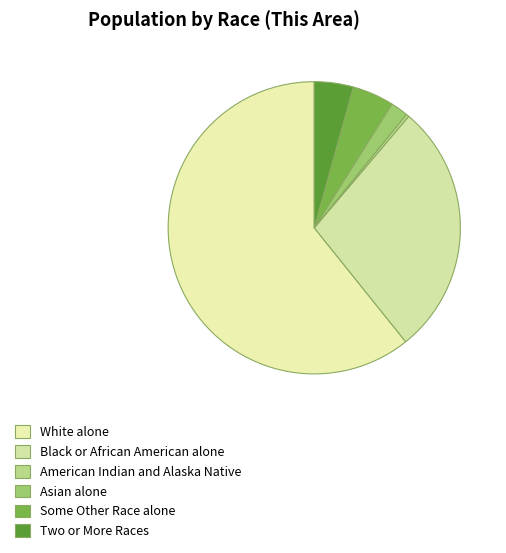

The American Indian and Alaska Native slice represents 1% of the pie. True or false?

False